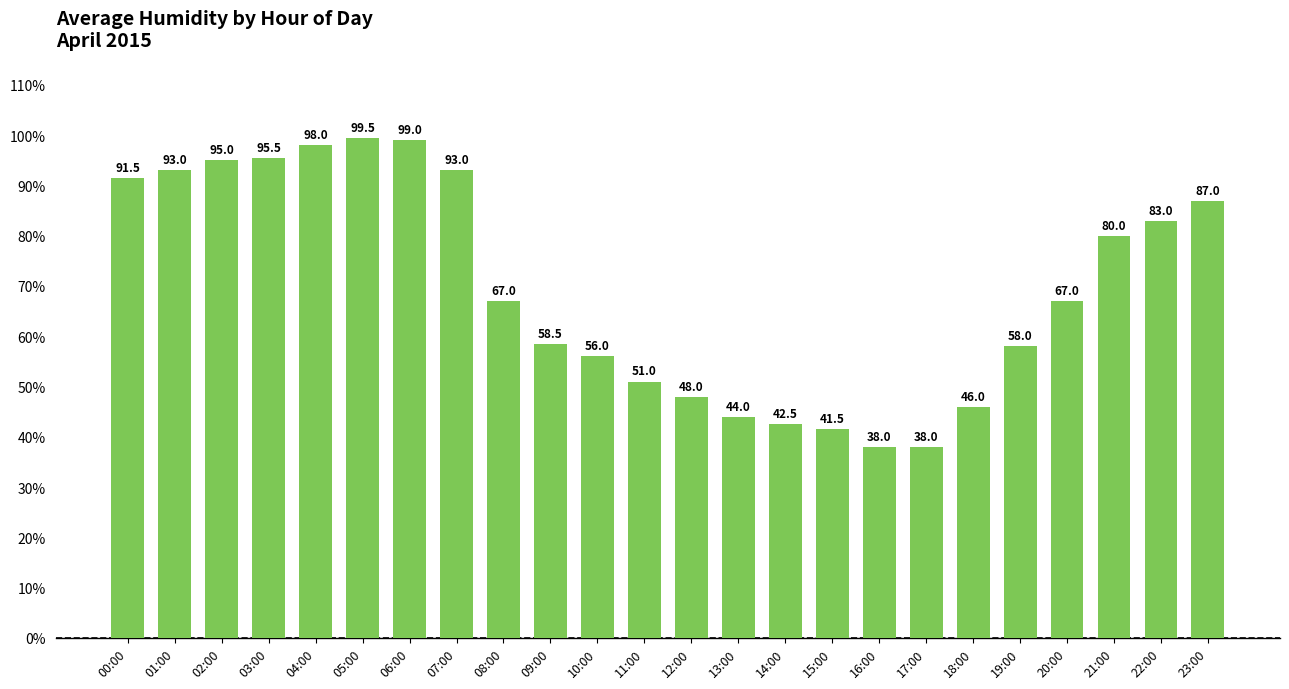

What is the label of the 21st bar from the left?

20:00